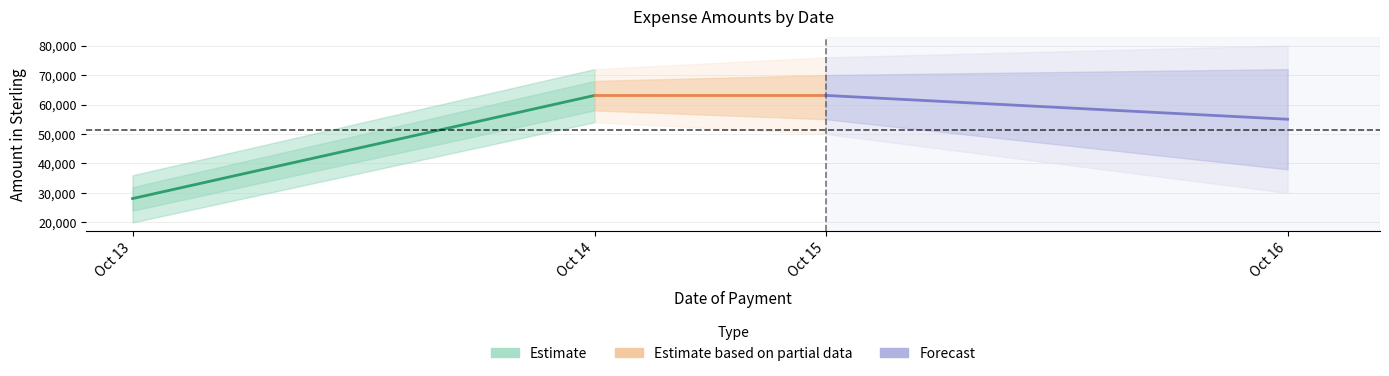

Between Oct 14 and Oct 13, which is larger?

Oct 14